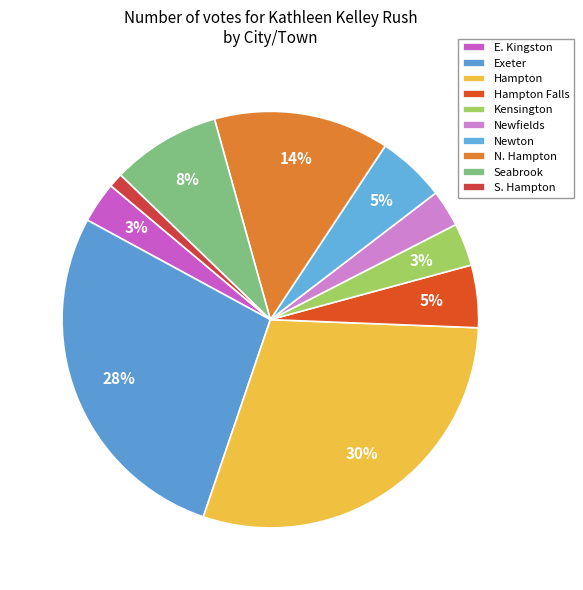

Is there any slice that represents more than half of the pie?

No